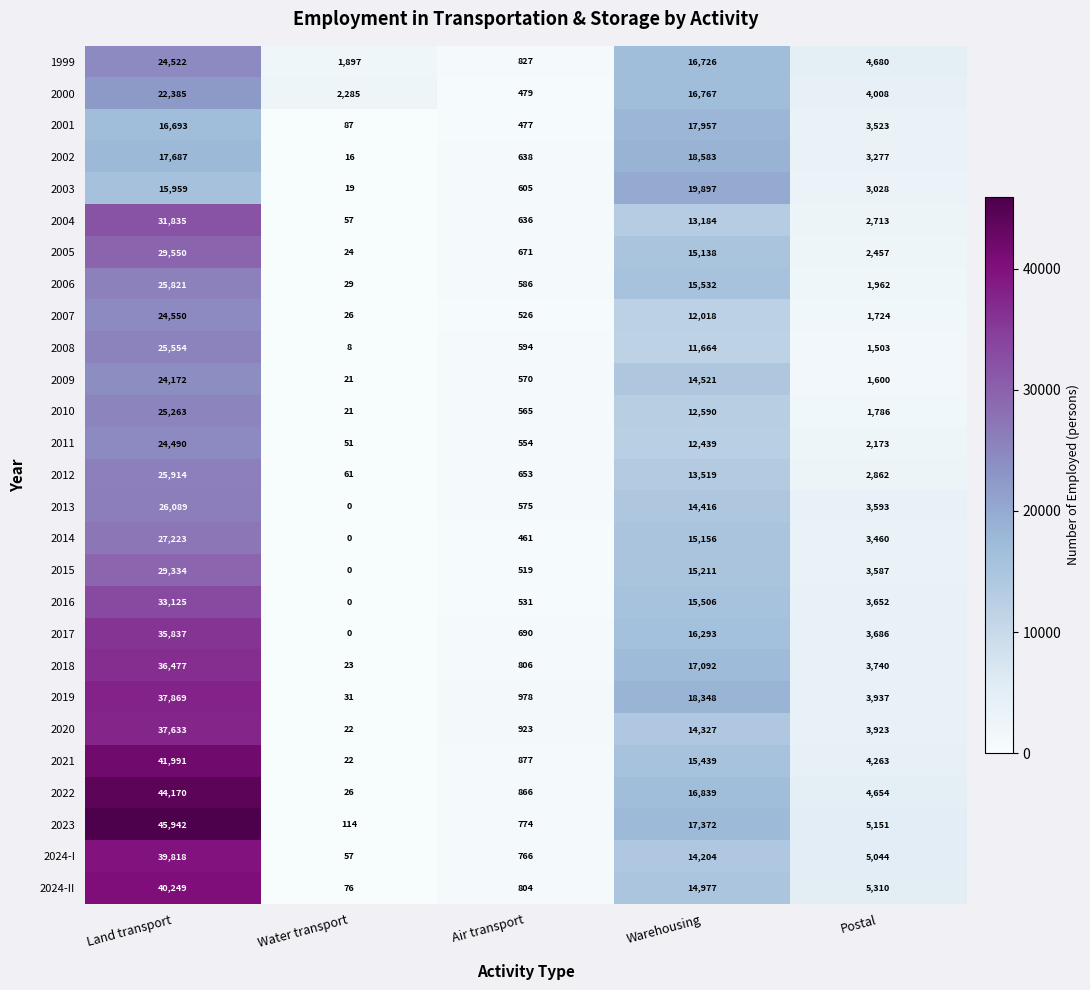

What is the sum of the 2015 values at Postal and Warehousing?

18798